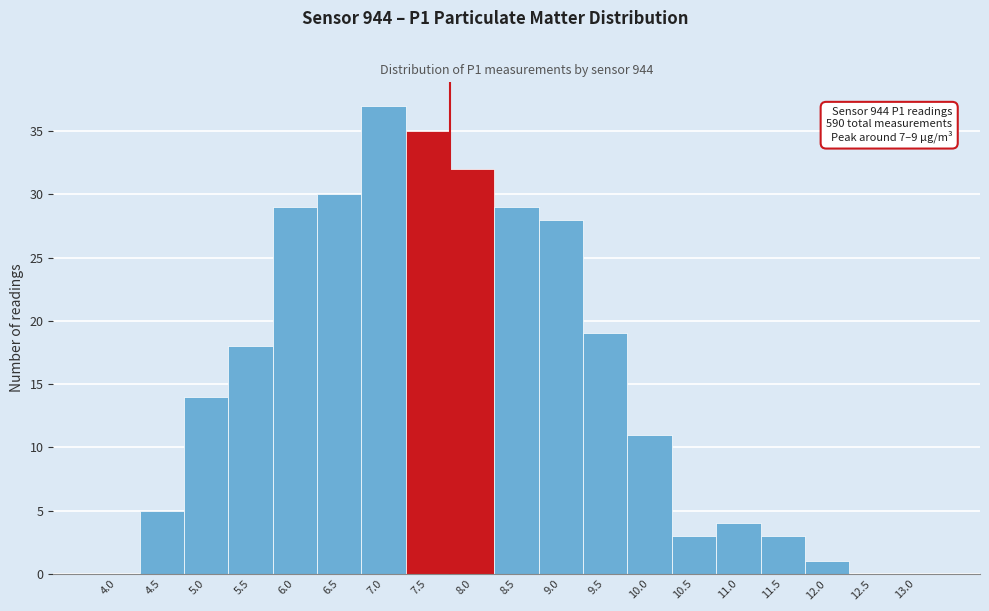

Reading left to right, what are all the values shown in this chart?

4.0=0	4.5=5	5.0=14	5.5=18	6.0=29	6.5=30	7.0=37	7.5=35	8.0=32	8.5=29	9.0=28	9.5=19	10.0=11	10.5=3	11.0=4	11.5=3	12.0=1	12.5=0	13.0=0